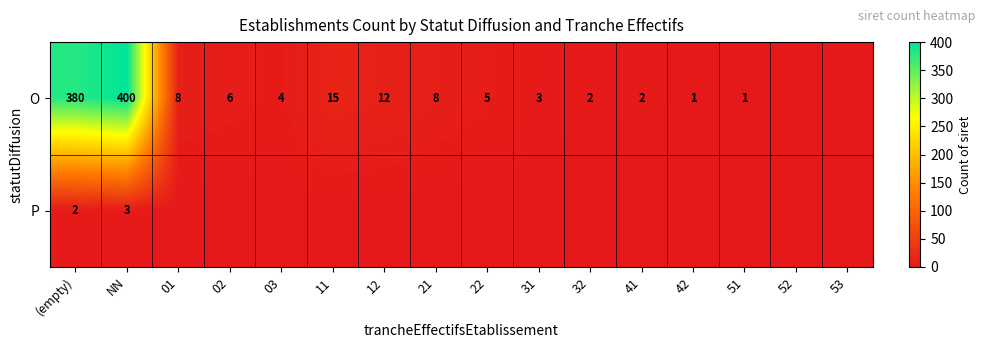

How many data points does each series have?

16